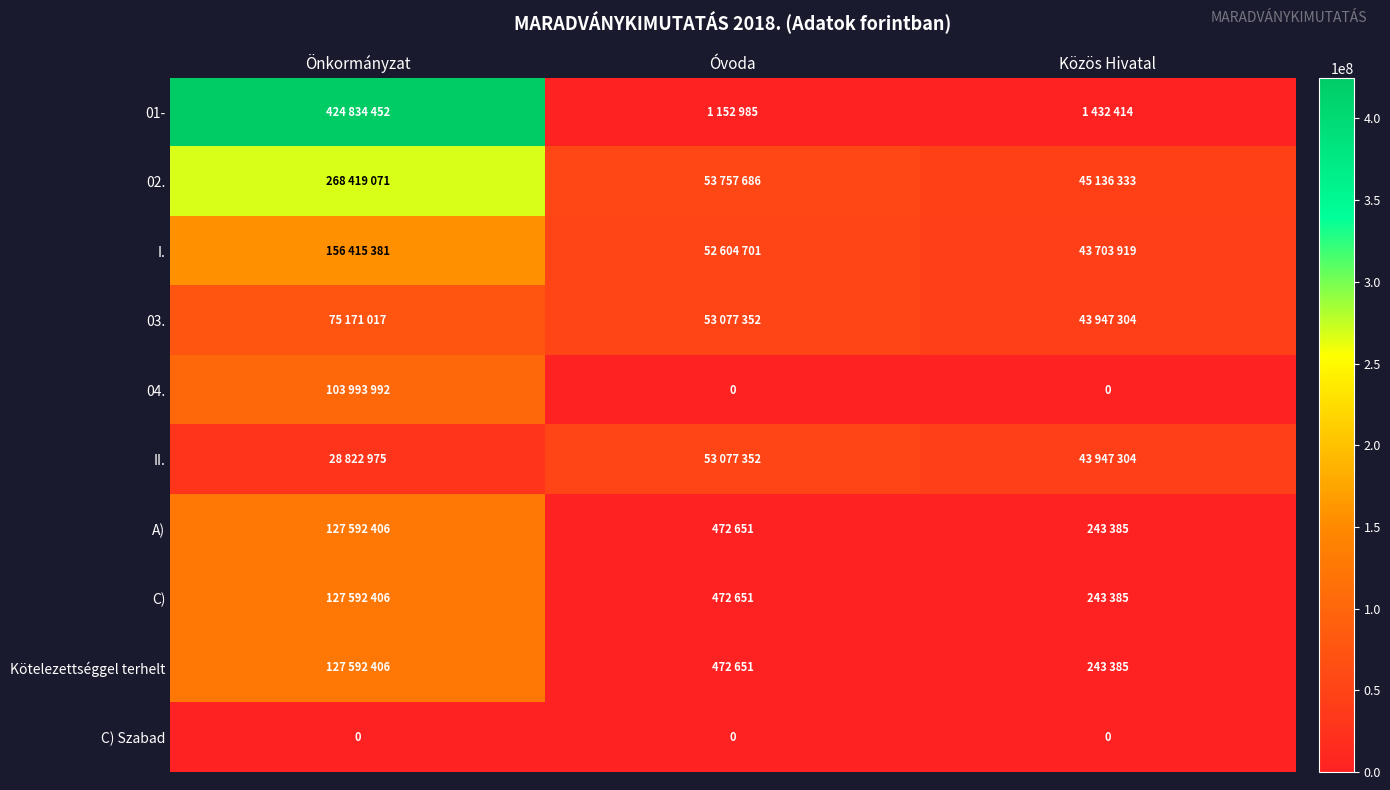

What is the highest value of the II. series?

53077352